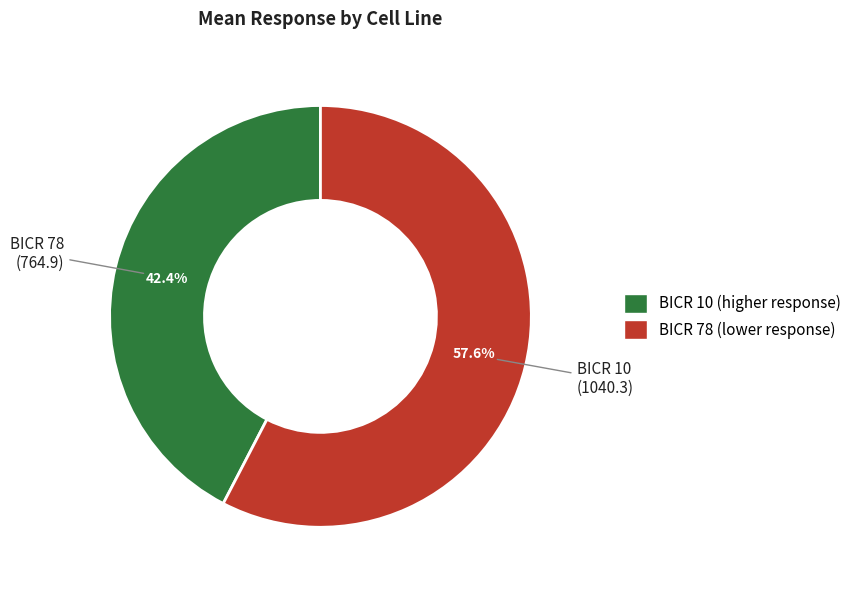

Does BICR 10 represent more than half of the total?

Yes